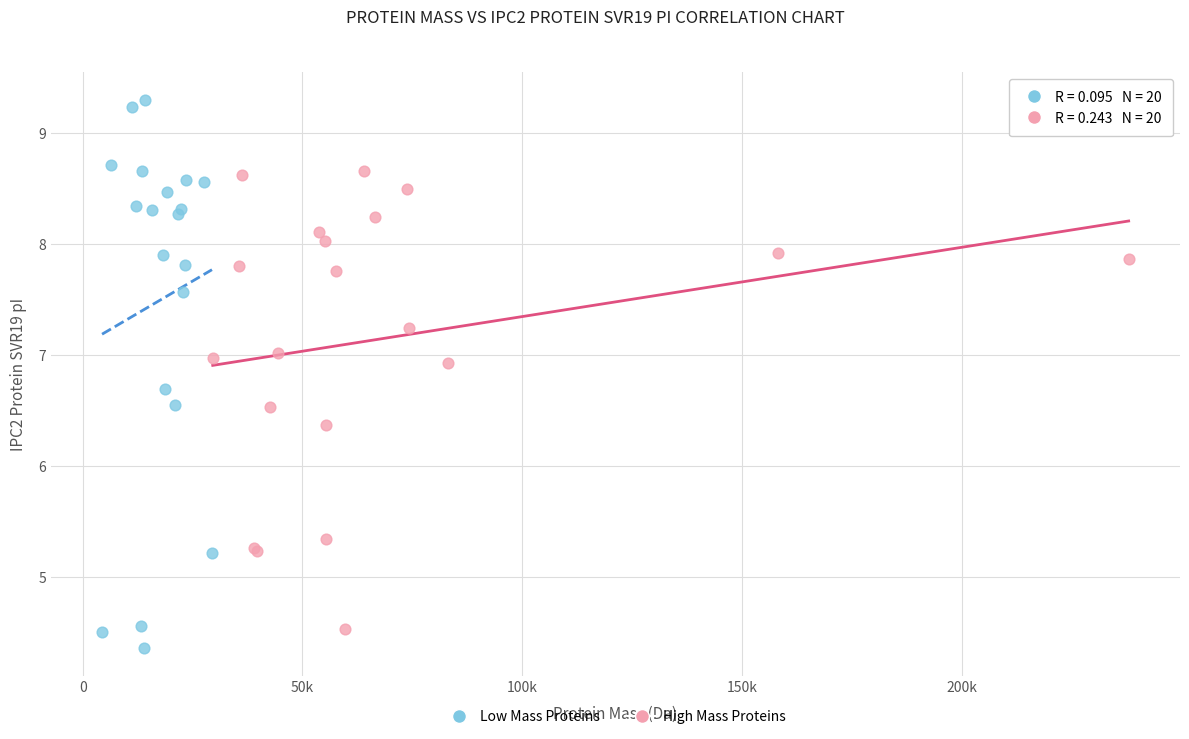

What are all the series names shown in the legend?

Low Mass Proteins, High Mass Proteins